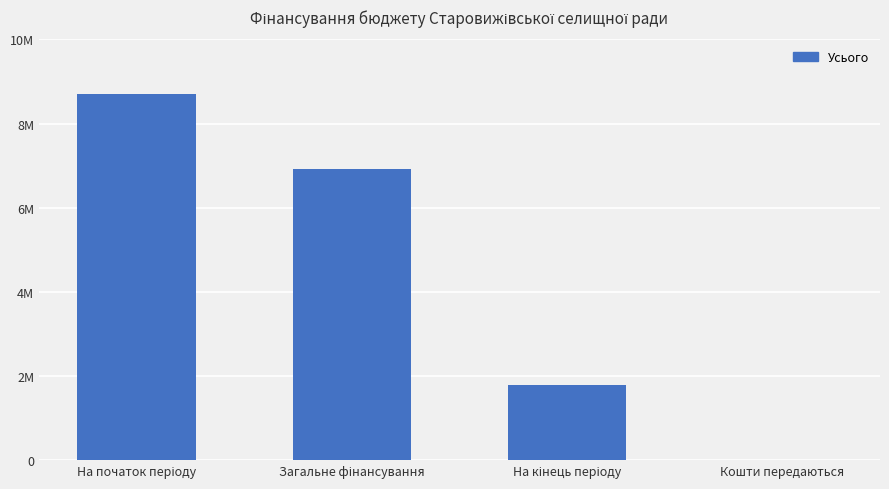

At which label is the value closest to 4348623?

На кінець періоду